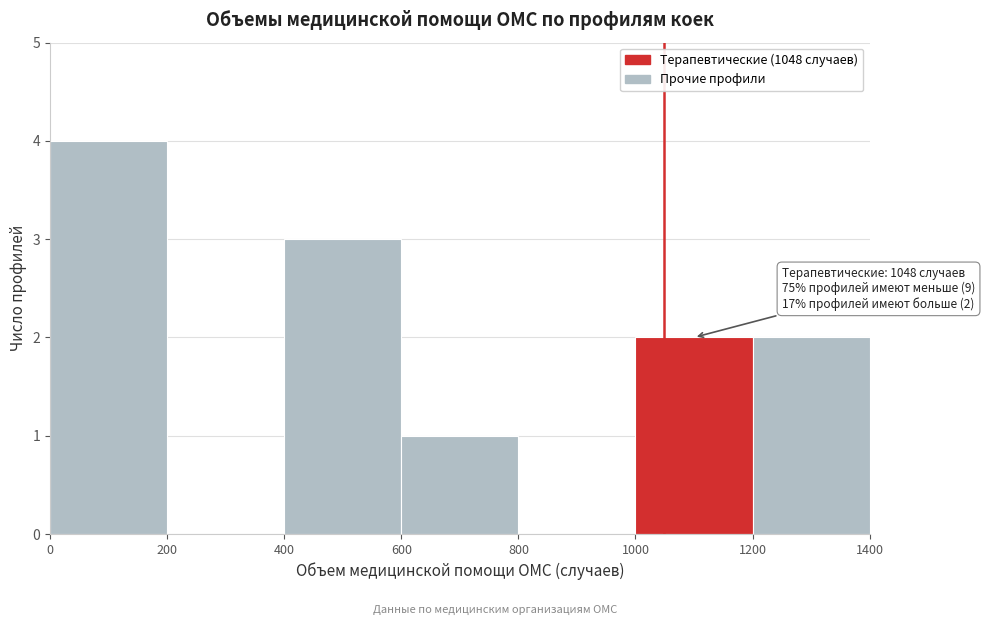

Over which range of the x-axis is the bar tallest?

0 to 200